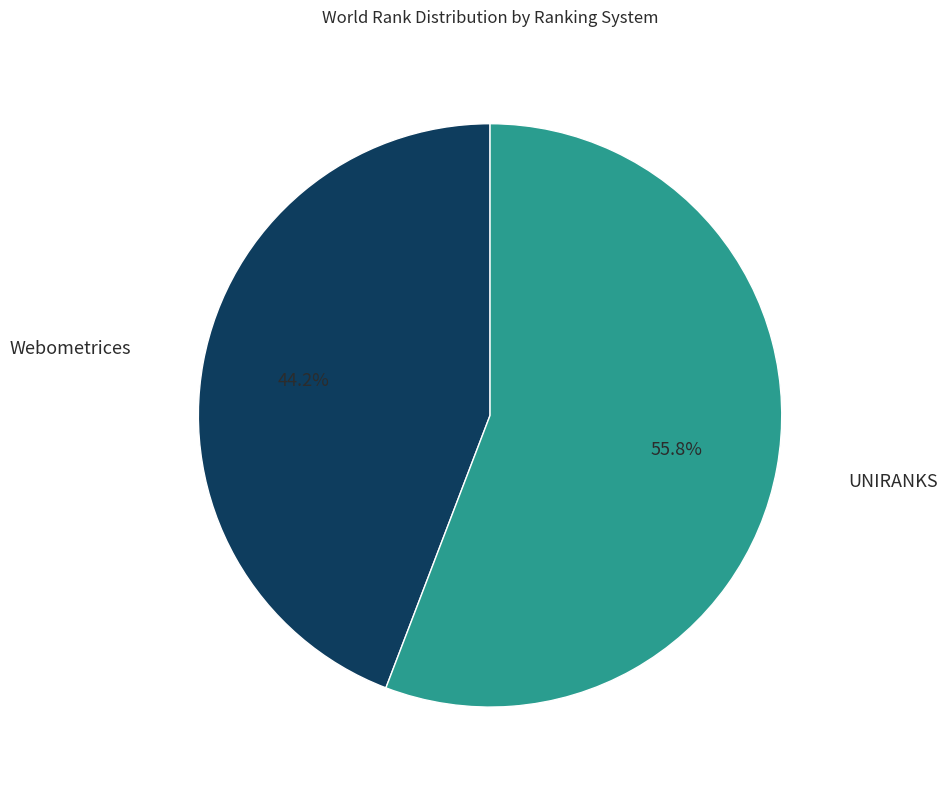

Does any single category account for the majority?

Yes